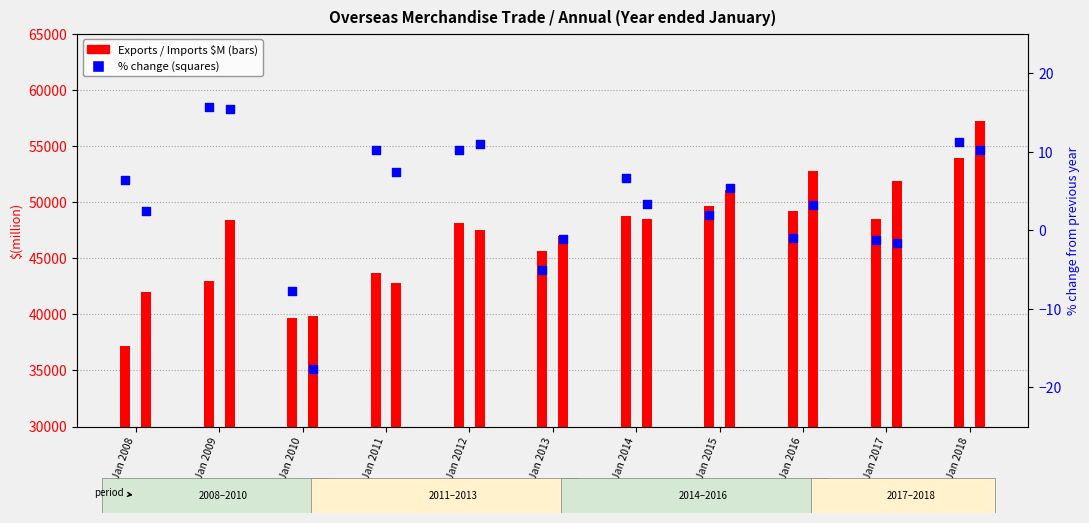

What is the total value across all series at Jan 2011?

86470.8